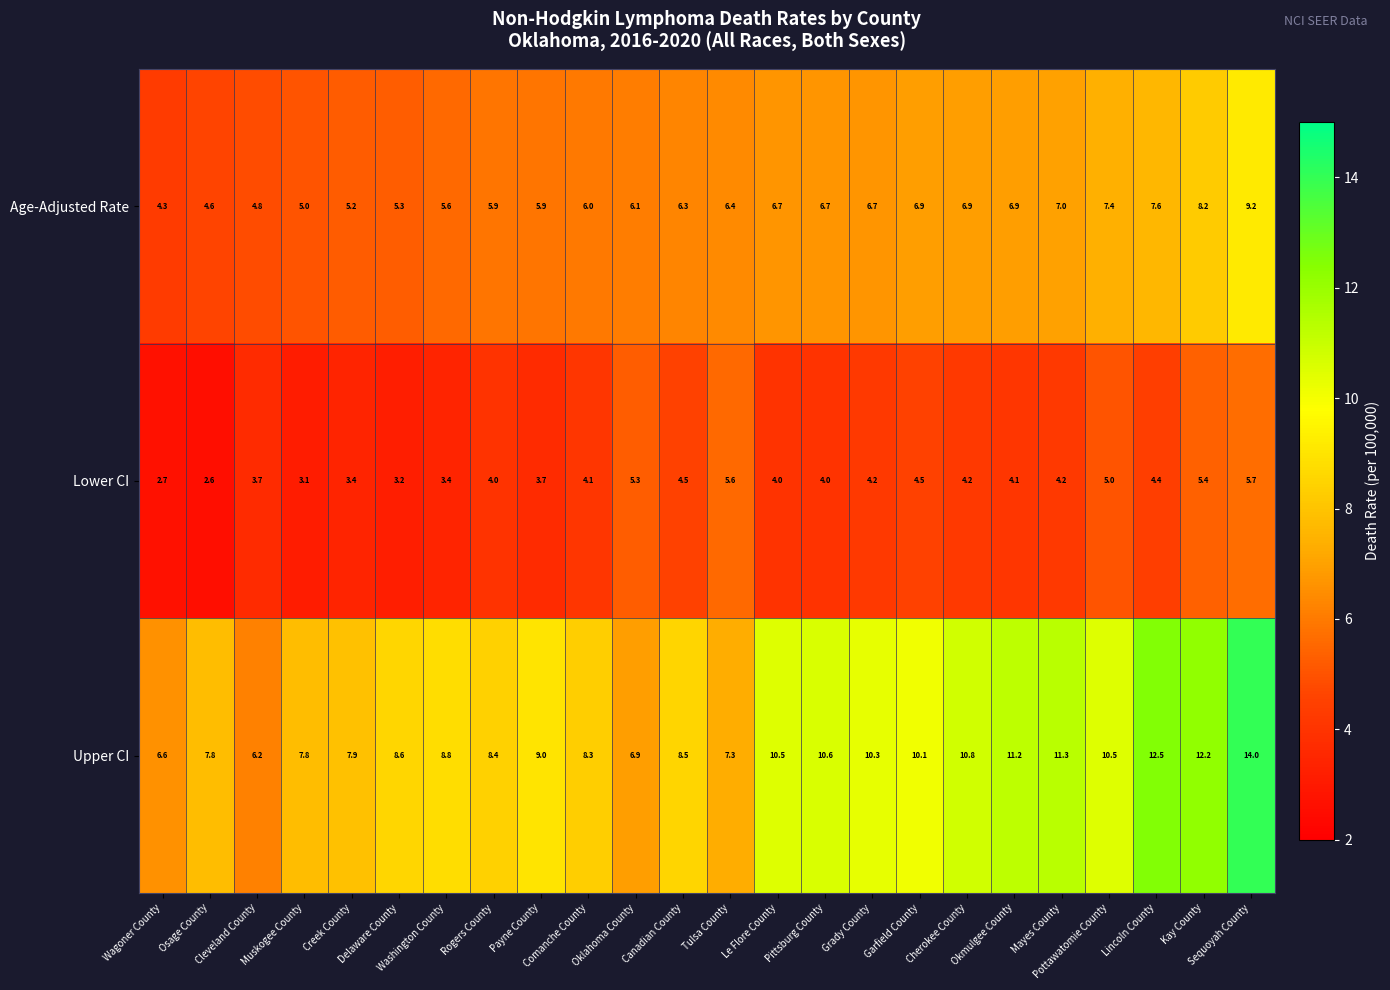

At which category does the chart reach its minimum across all series?

Osage County